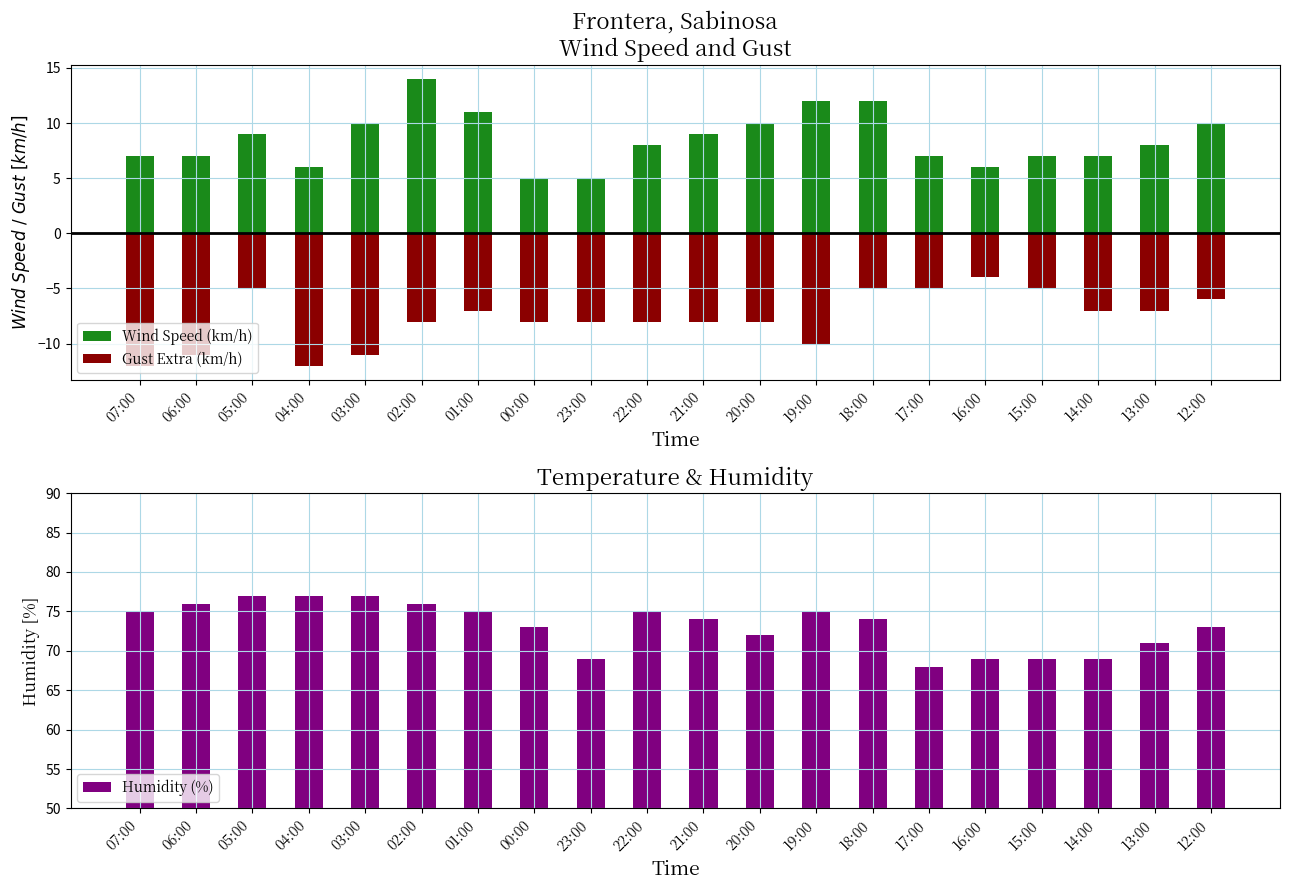

How many data points does each series have?

20